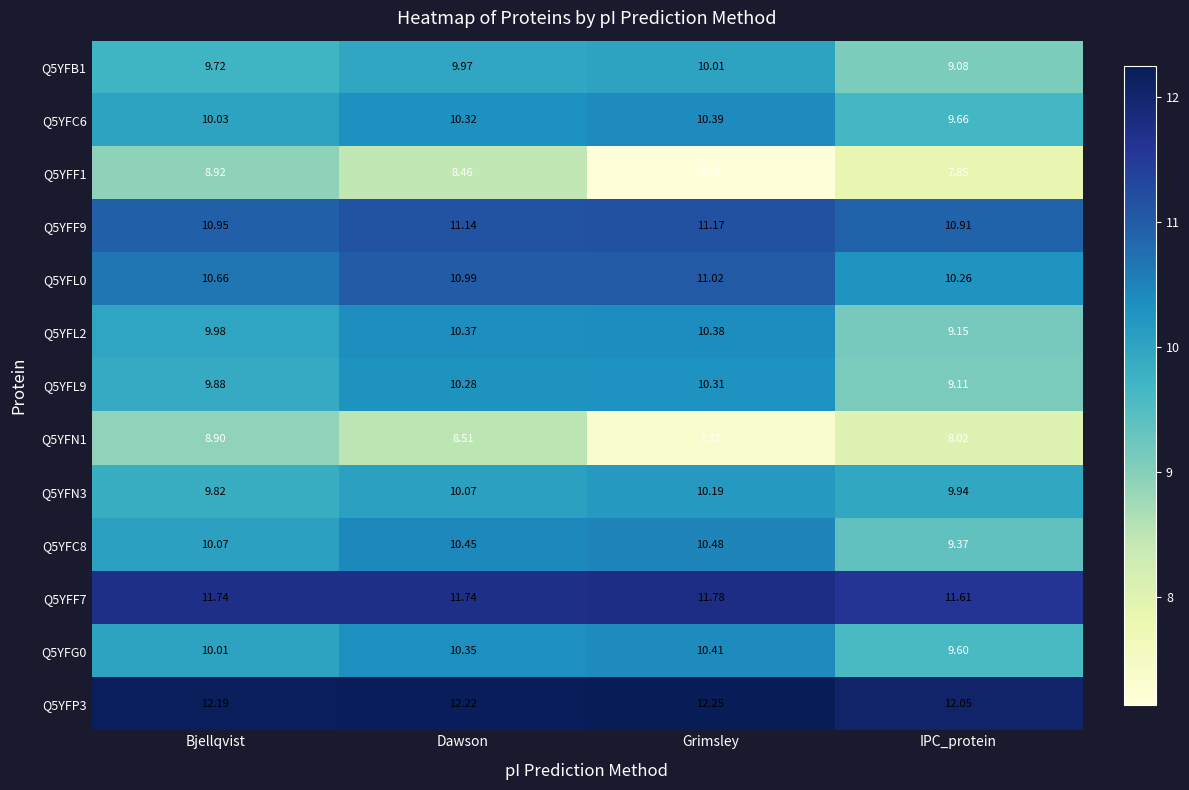

What is the total value across all series at Bjellqvist?

132.9